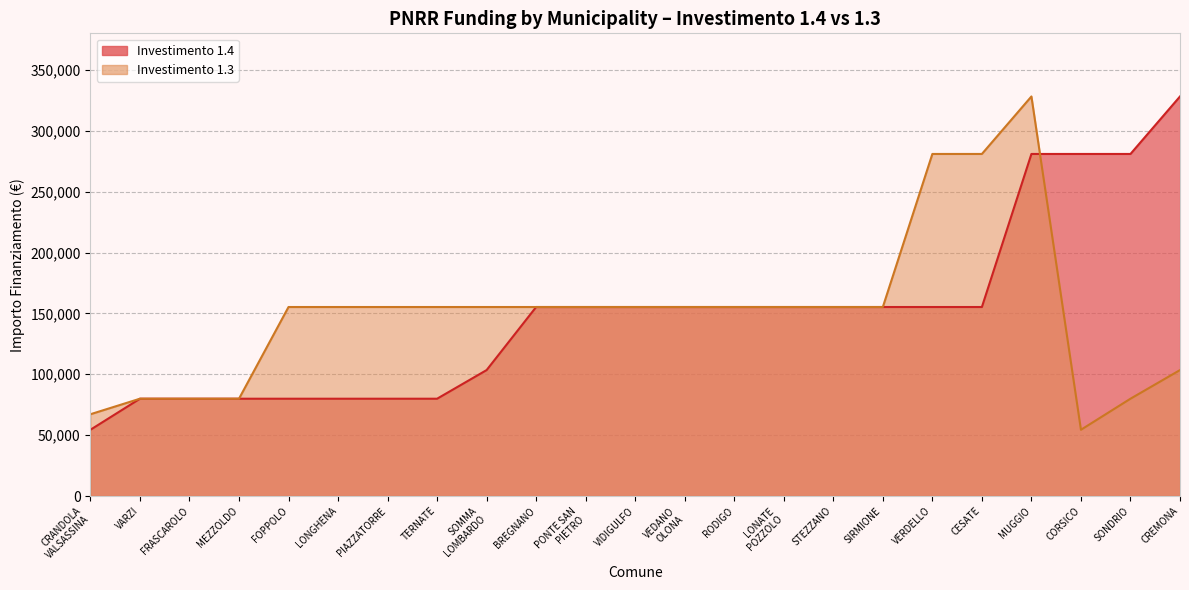

How many values in the 1.3 series are below 155234?

7